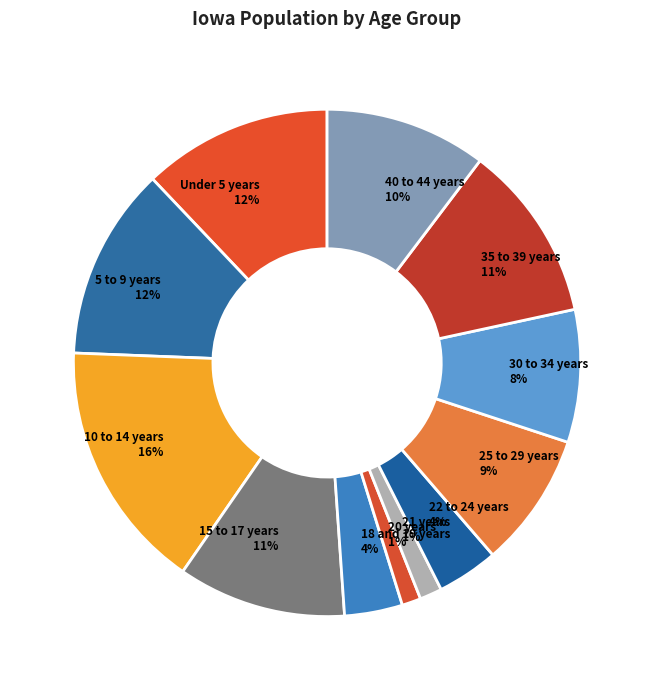

Between 20 years and 25 to 29 years, which is larger?

25 to 29 years